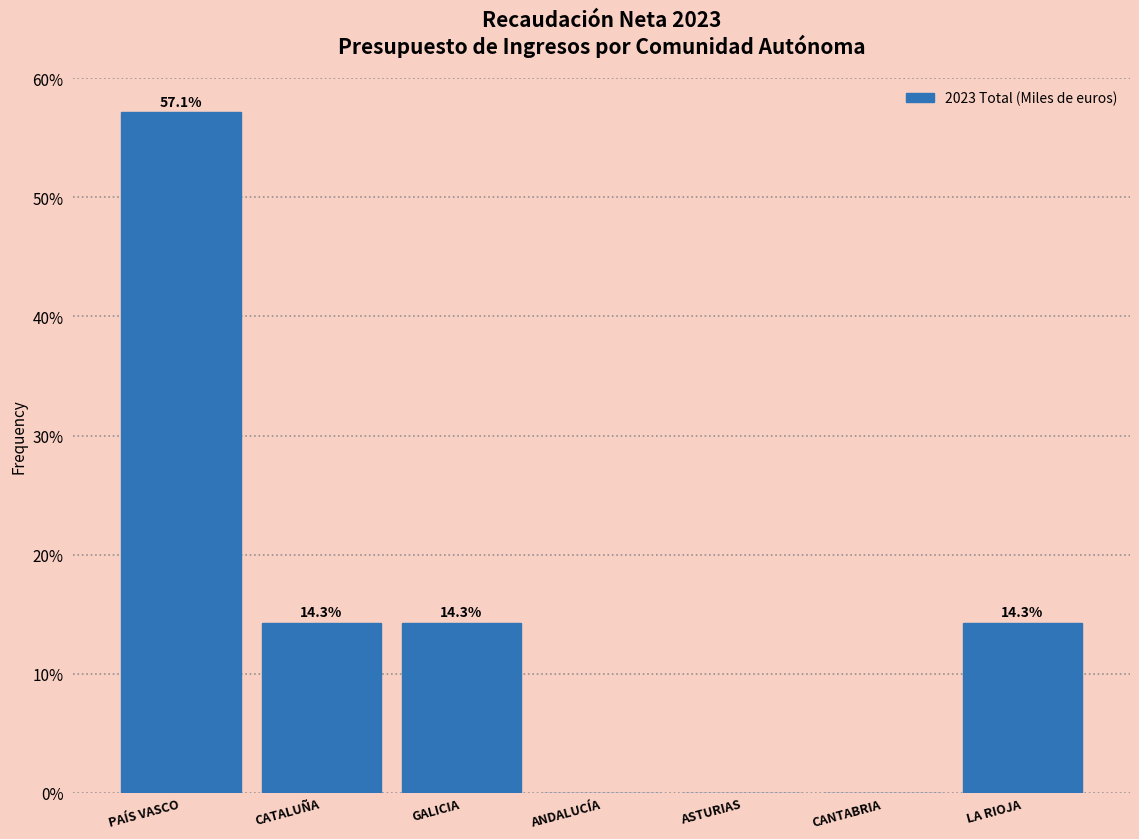

Reading left to right, transcribe all the data shown in this chart.

PAÍS VASCO=57.1	CATALUÑA=14.3	GALICIA=14.3	ANDALUCÍA=0.0	ASTURIAS=0.0	CANTABRIA=0.0	LA RIOJA=14.3